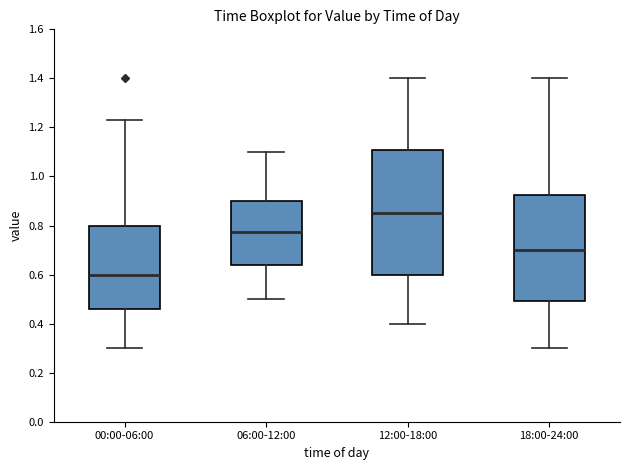

Which box's median line is the lowest?

00:00-06:00